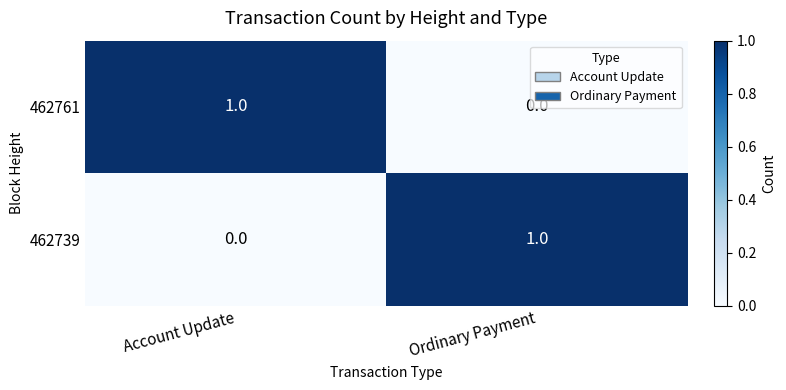

Count the number of data series in this chart.

2